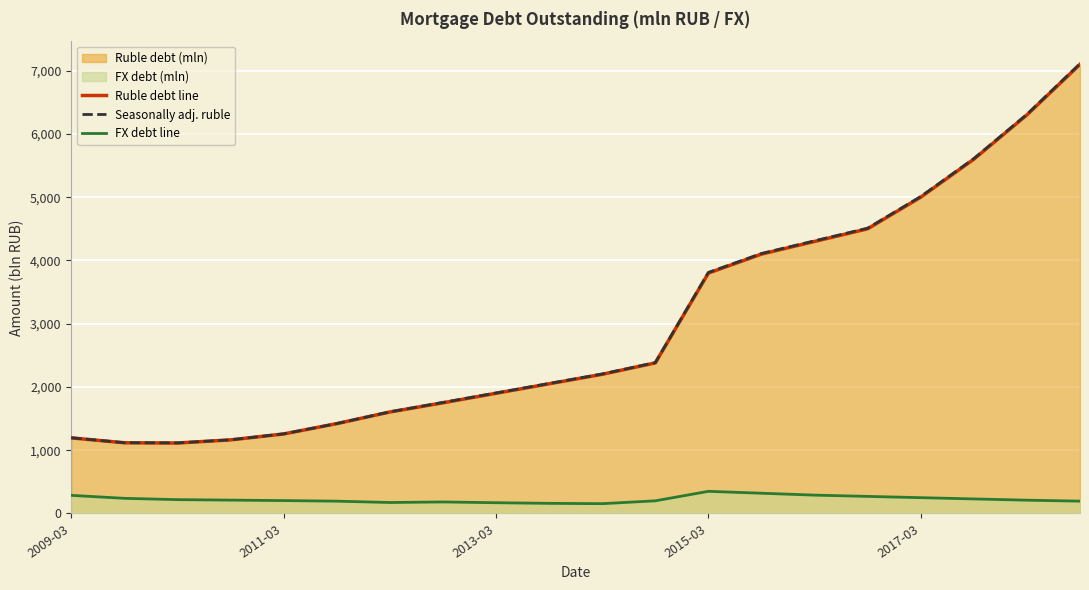

True or false: Ruble debt line and FX debt line intersect in this chart.

False